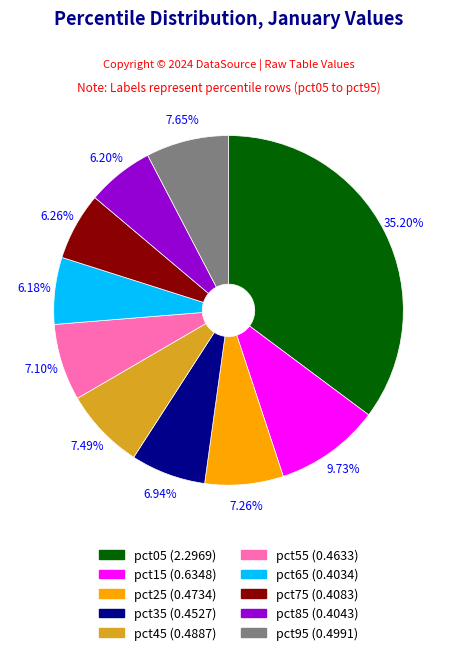

Is there a majority slice in this chart?

No